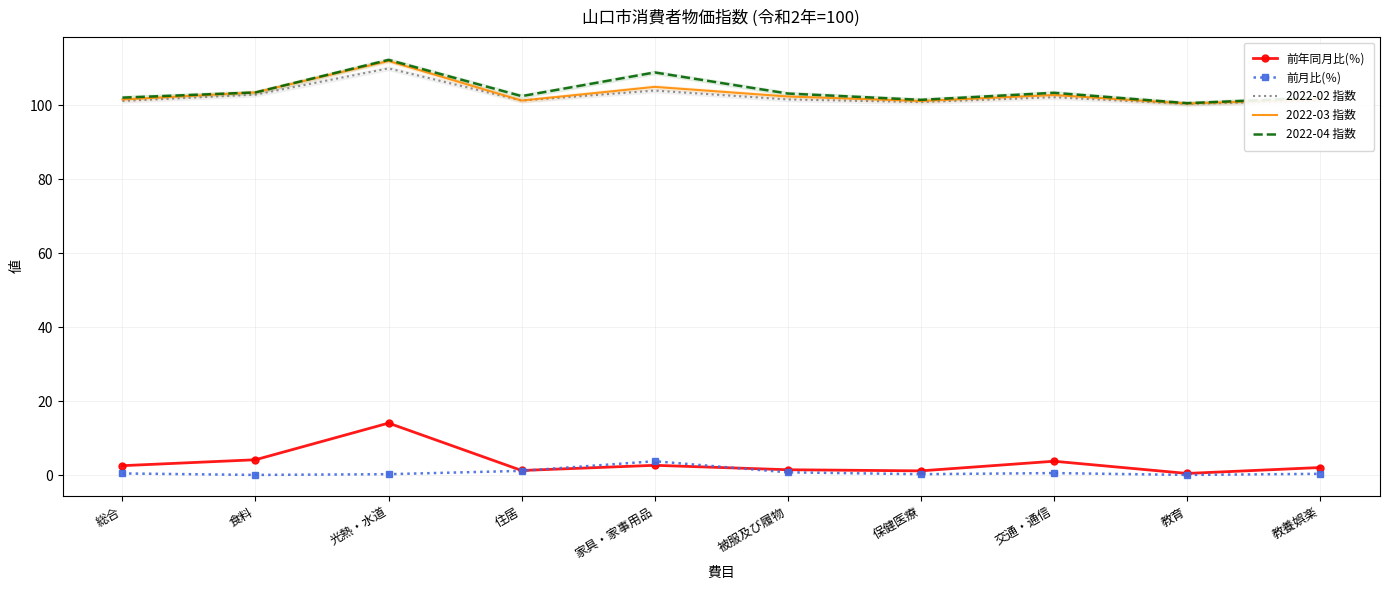

Reading left to right, list all the values displayed in this chart.

前年同月比(％): 2.6	4.2	14.1	1.3	2.7	1.5	1.2	3.8	0.5	2.1
前月比(％): 0.5	0.1	0.3	1.2	3.8	0.8	0.3	0.6	0.1	0.4
2022-02 指数: 101.1	102.8	109.9	101.2	103.9	101.5	100.8	102.1	100.3	101.2
2022-03 指数: 101.5	103.4	111.9	101.2	104.9	102.3	101.1	102.7	100.4	101.6
2022-04 指数: 102.0	103.4	112.2	102.4	108.8	103.1	101.4	103.3	100.5	102.0